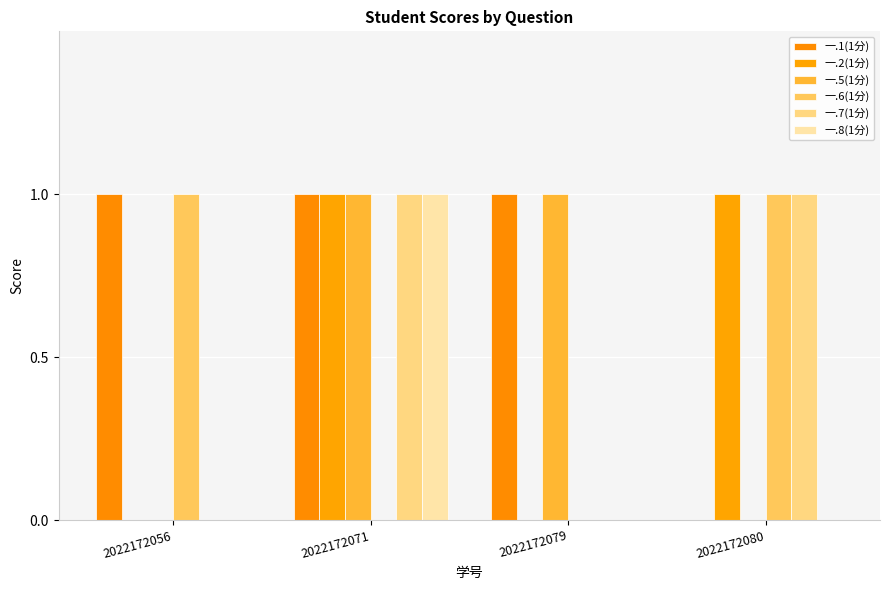

Is it true that 一.8(1分) equals 0 at 2022172079?

True